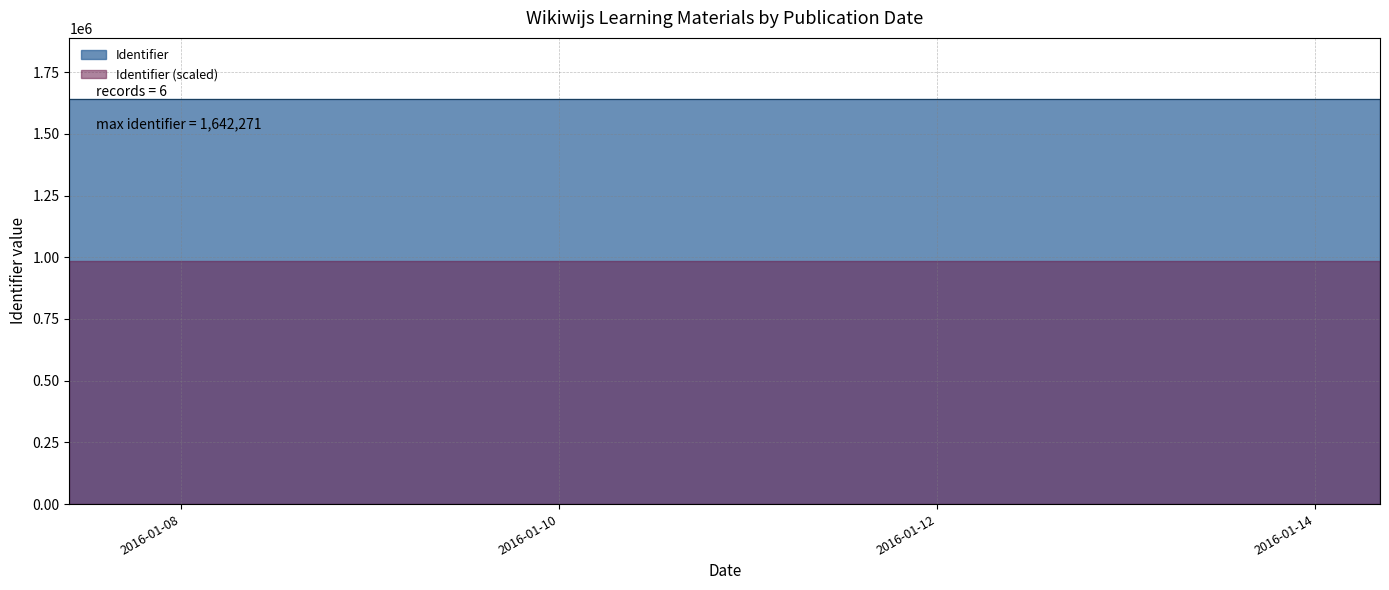

How many categories are shown in the chart?

6